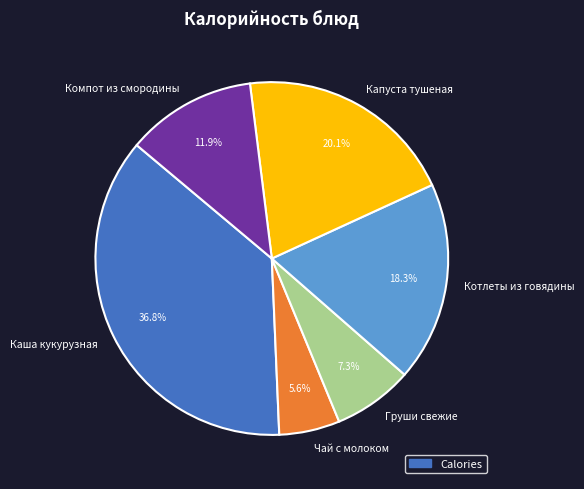

To the nearest percent, what is the difference between the Котлеты из говядины and Чай с молоком slice percentages?

13%